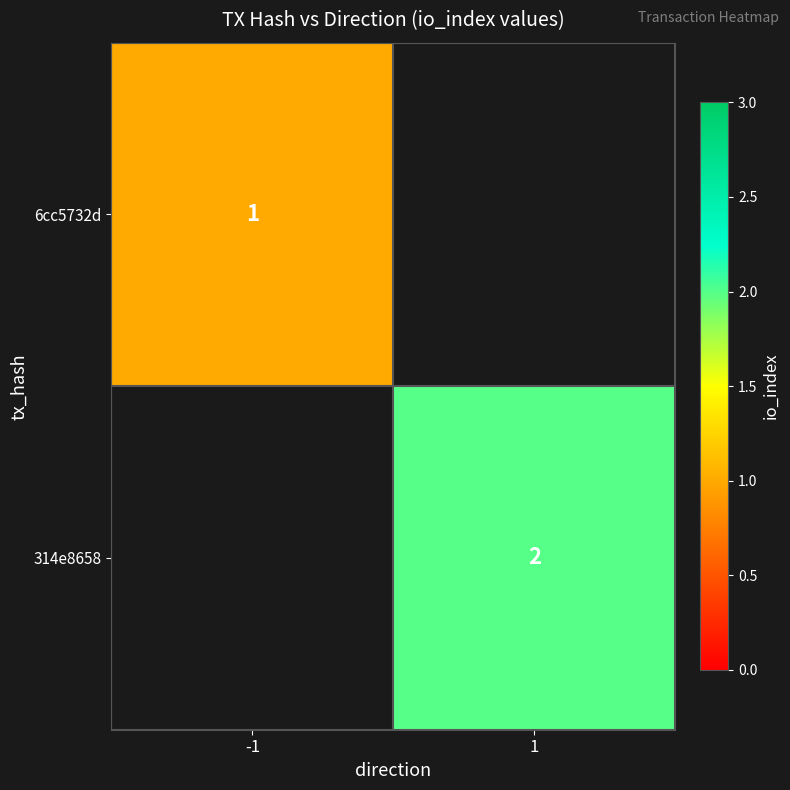

The value of 314e8658 at 1 is 2. True or false?

True